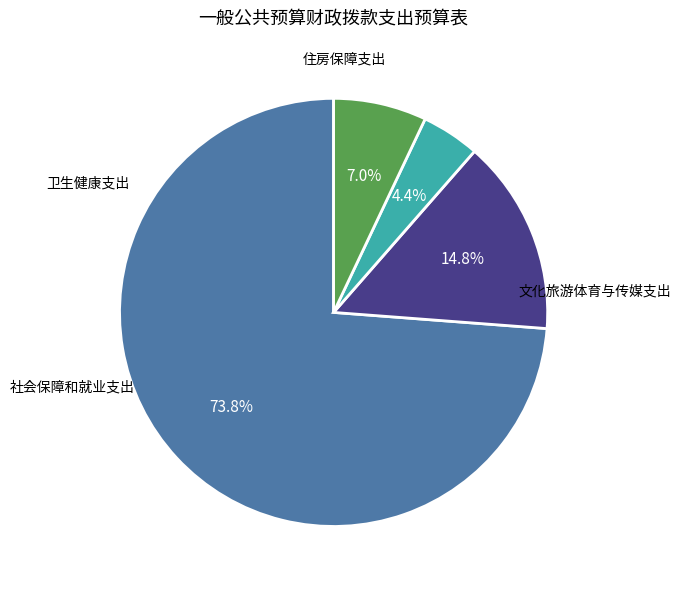

What percentage is the 文化旅游体育与传媒支出 slice, to the nearest percent?

74%